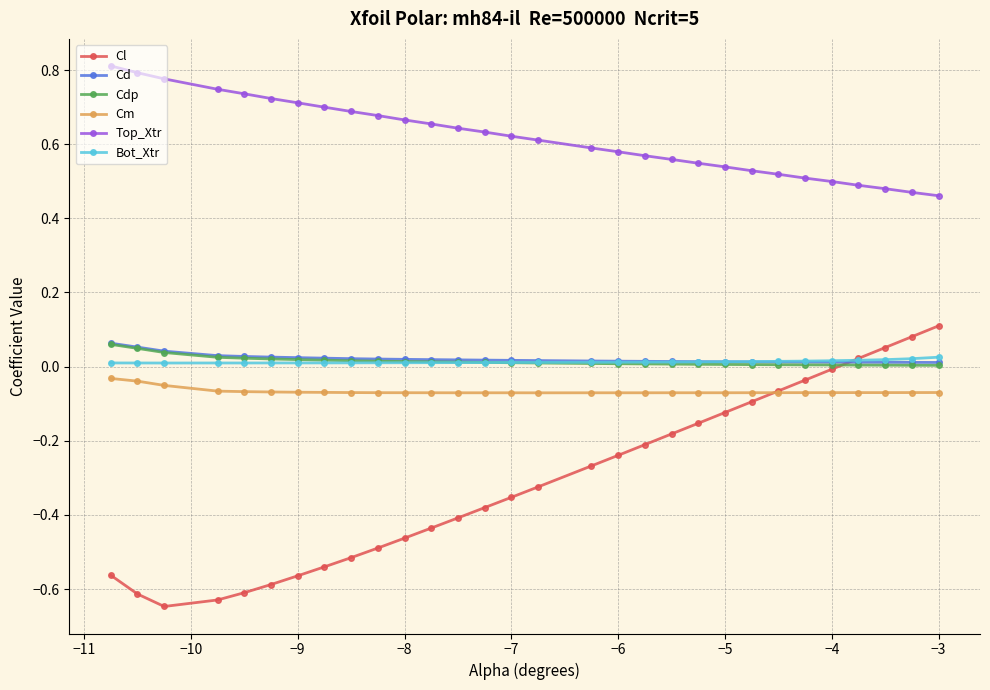

Which series has the largest range (max minus min)?

Cl